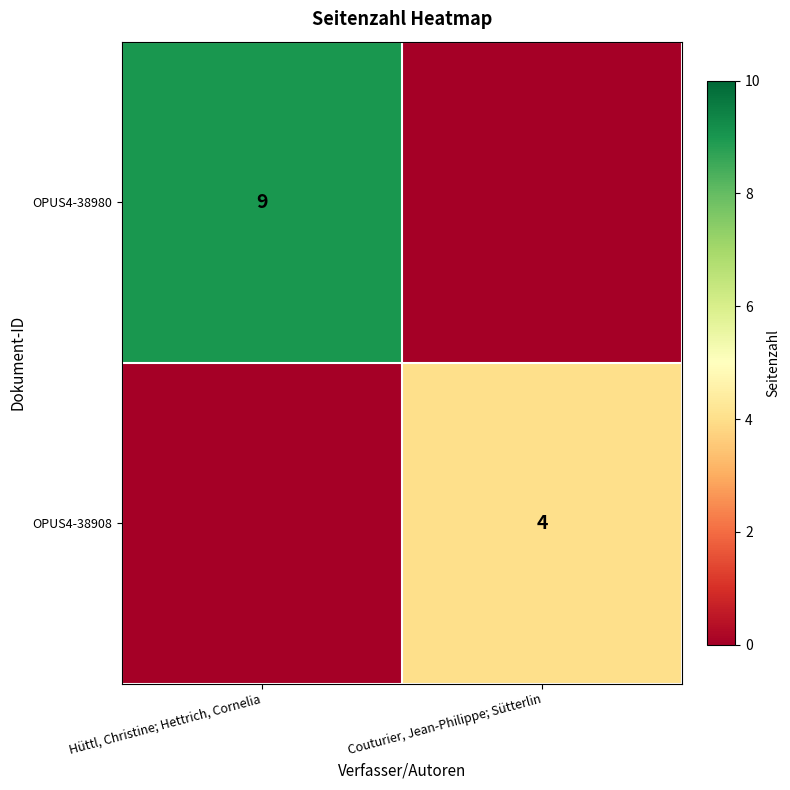

The value of OPUS4-38908 at Couturier, Jean-Philippe; Sütterlin is 4. True or false?

True